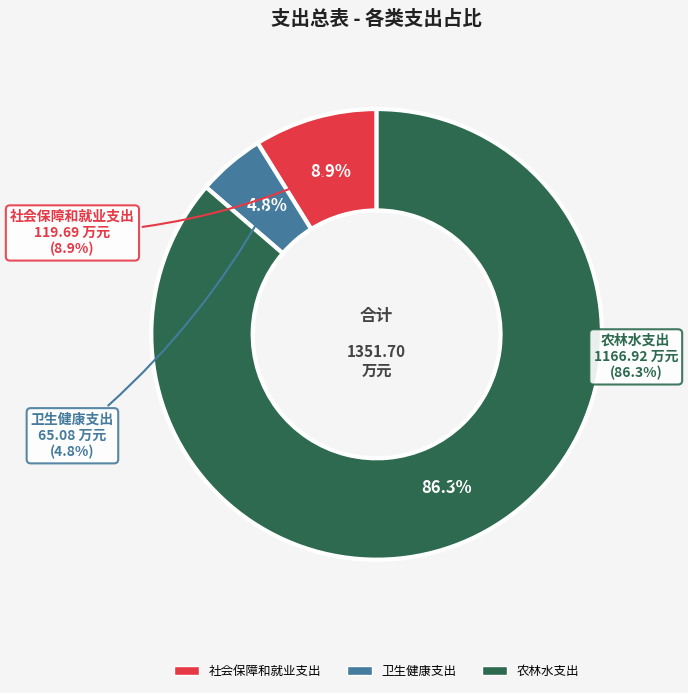

What percentage is the 卫生健康支出 slice, to the nearest percent?

5%